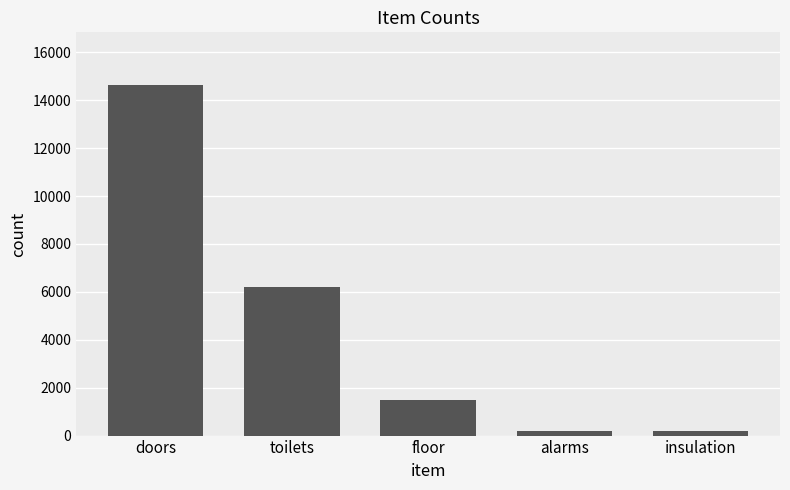

What is the maximum value shown in the chart?

14641